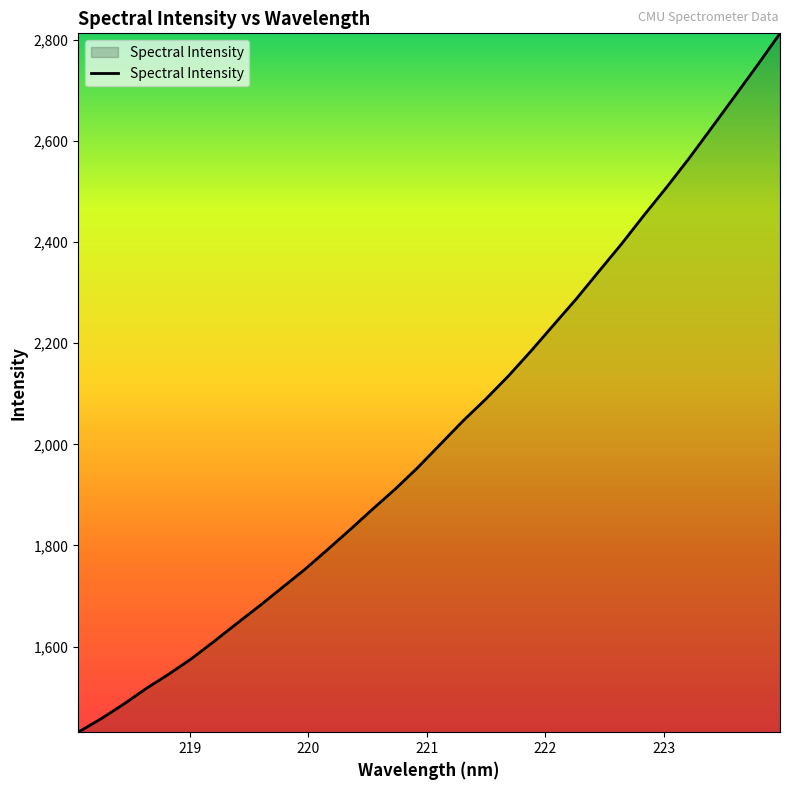

What is the difference between the maximum and minimum values?

1382.6